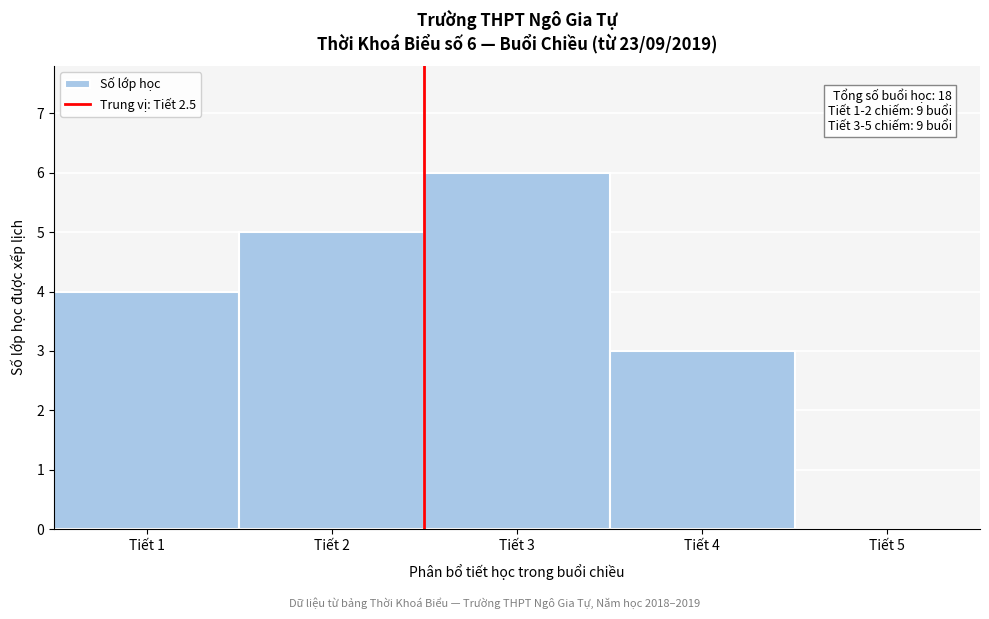

Which range on the x-axis has the tallest bar?

2.5 to 3.5